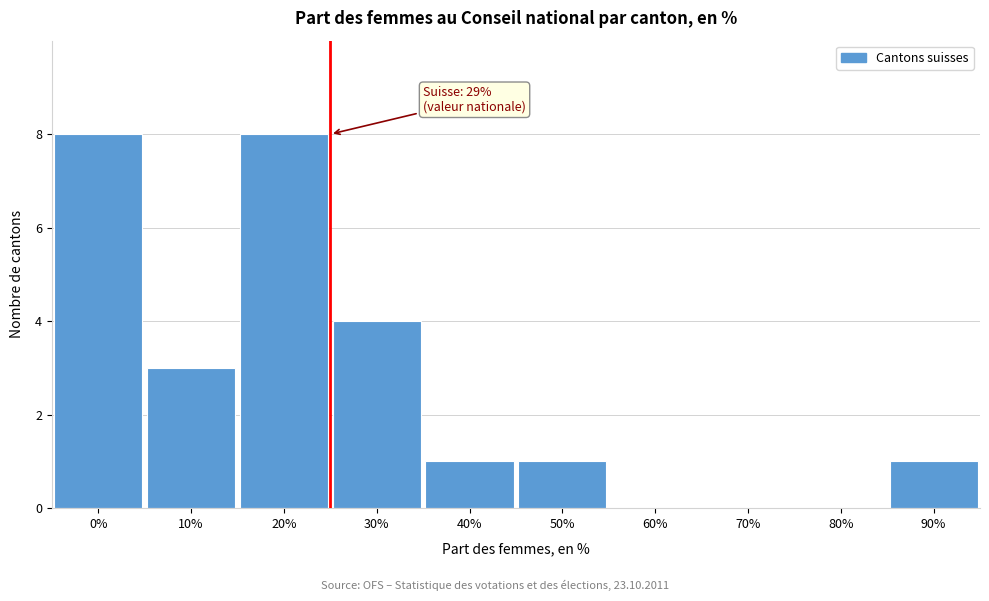

Reading left to right, transcribe all the data shown in this chart.

0%=8	10%=3	20%=8	30%=4	40%=1	50%=1	60%=0	70%=0	80%=0	90%=1